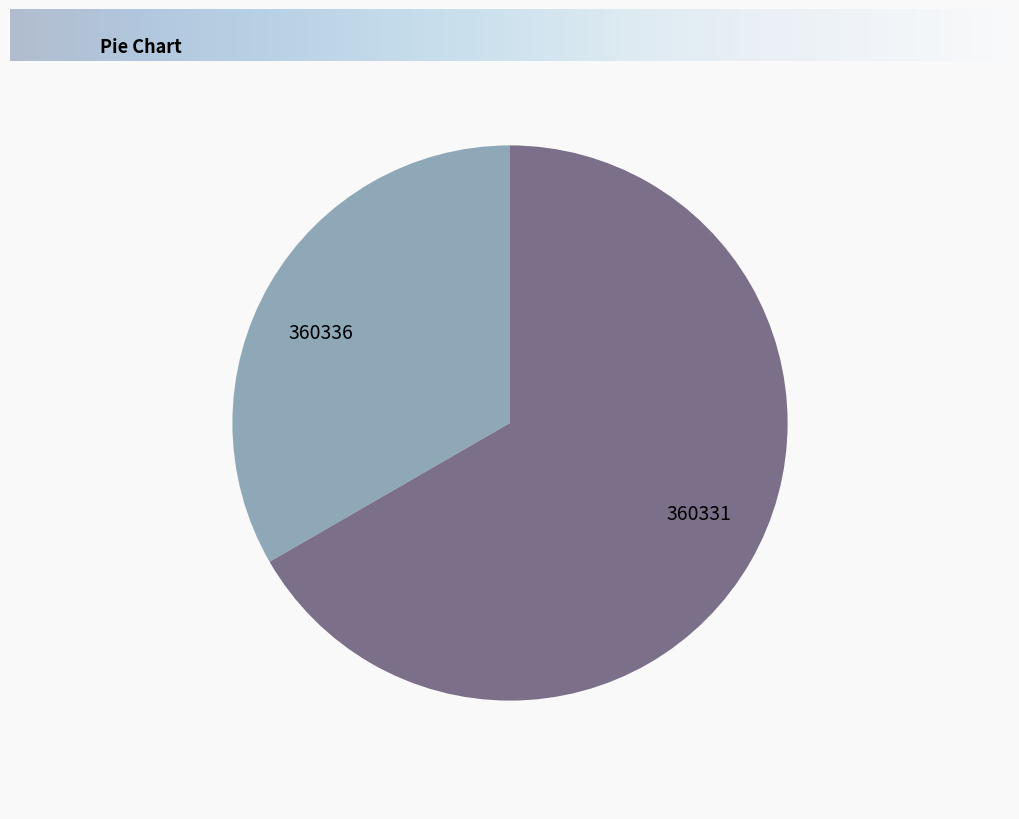

Does 360331 represent more than half of the total?

Yes